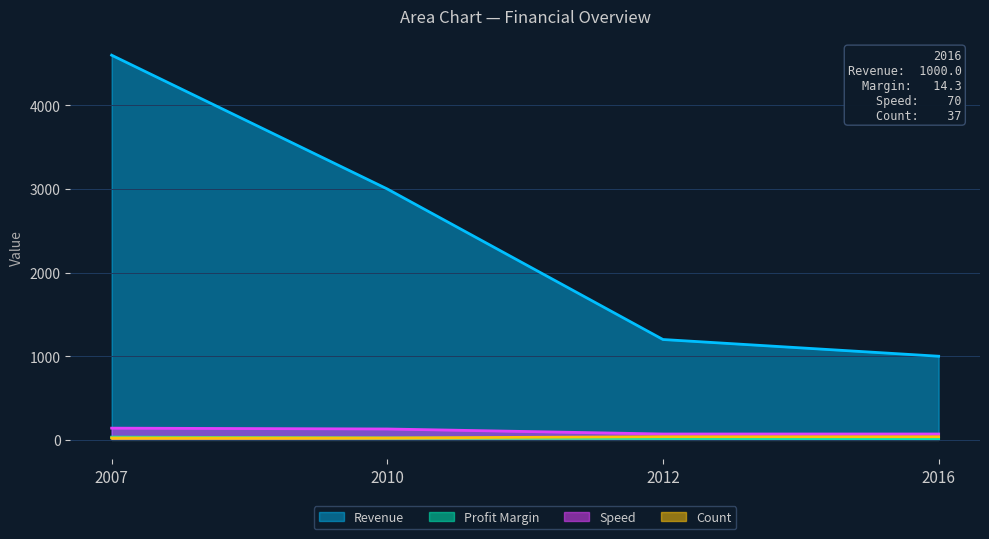

What is the average value of the Profit Margin series?

21.9